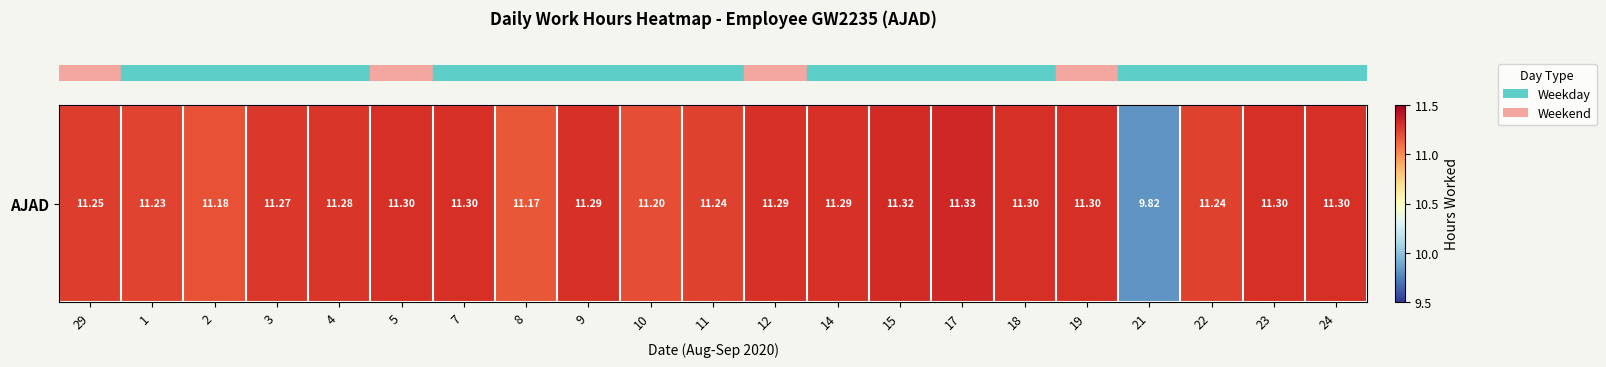

How many values are below 11?

1